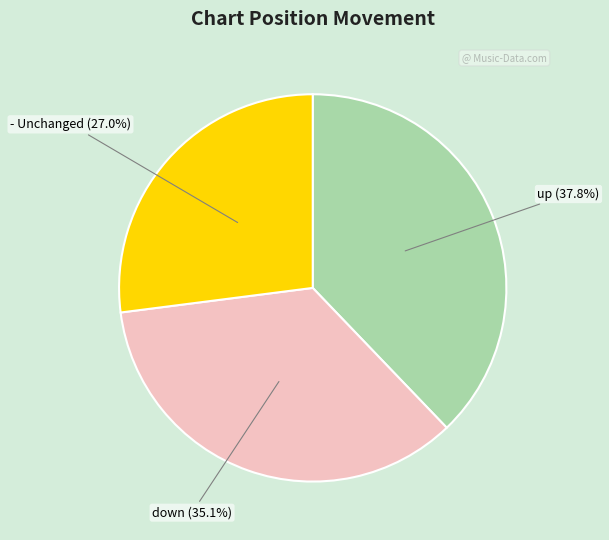

Is there a majority slice in this chart?

No